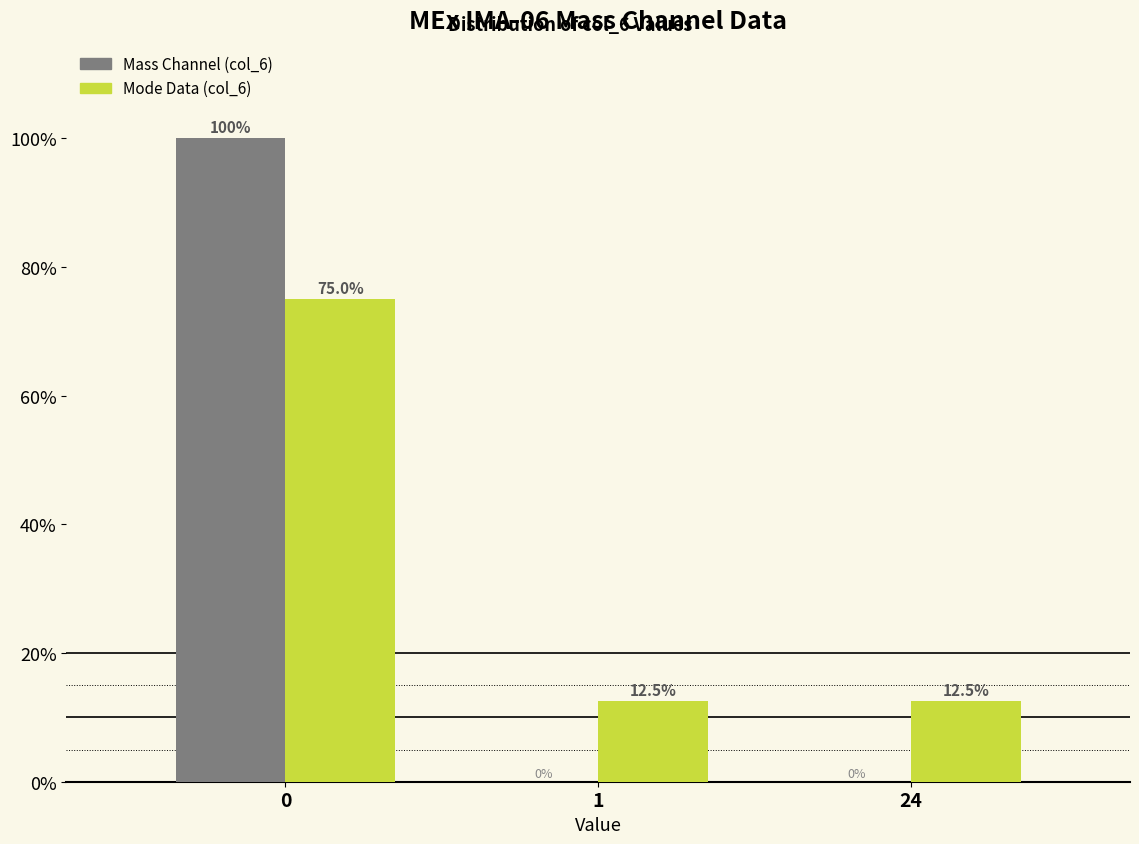

Reading left to right, extract all data points from this chart.

Mass Channel (col_6): 0=100.0	1=0.0	24=0.0
Mode Data (col_6): 0=75.0	1=12.5	24=12.5